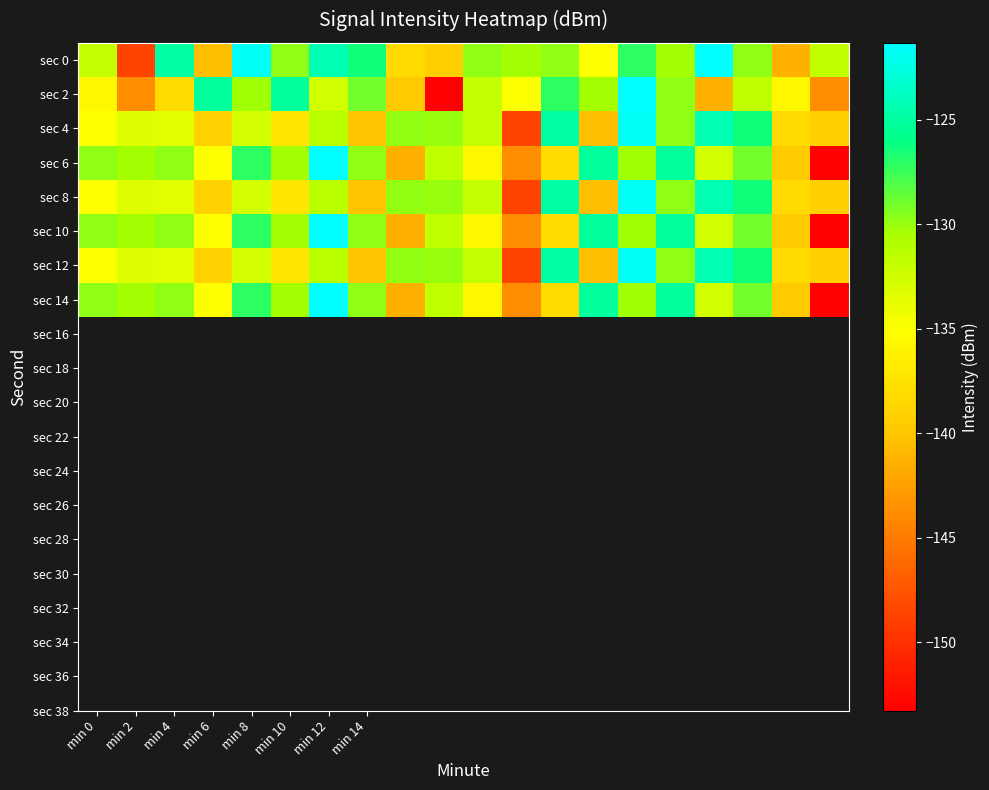

At which category does the chart reach its peak across all series?

16